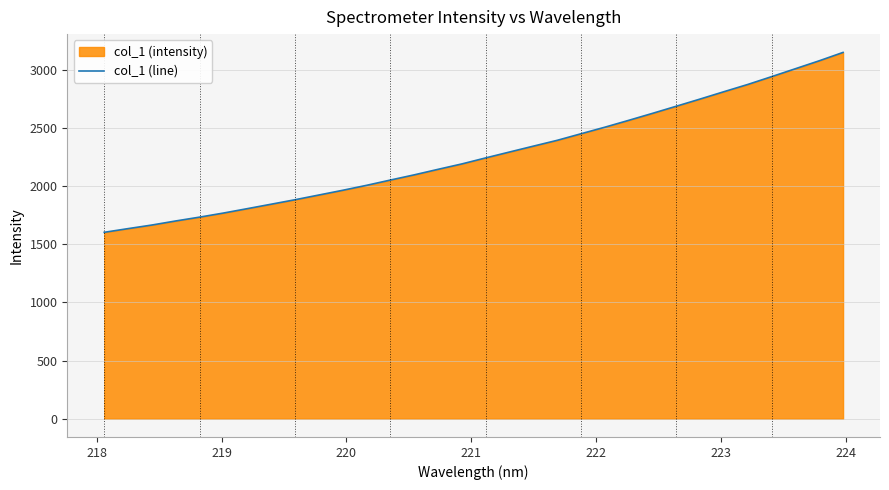

True or false: the data has more than 0 interior local peaks.

False